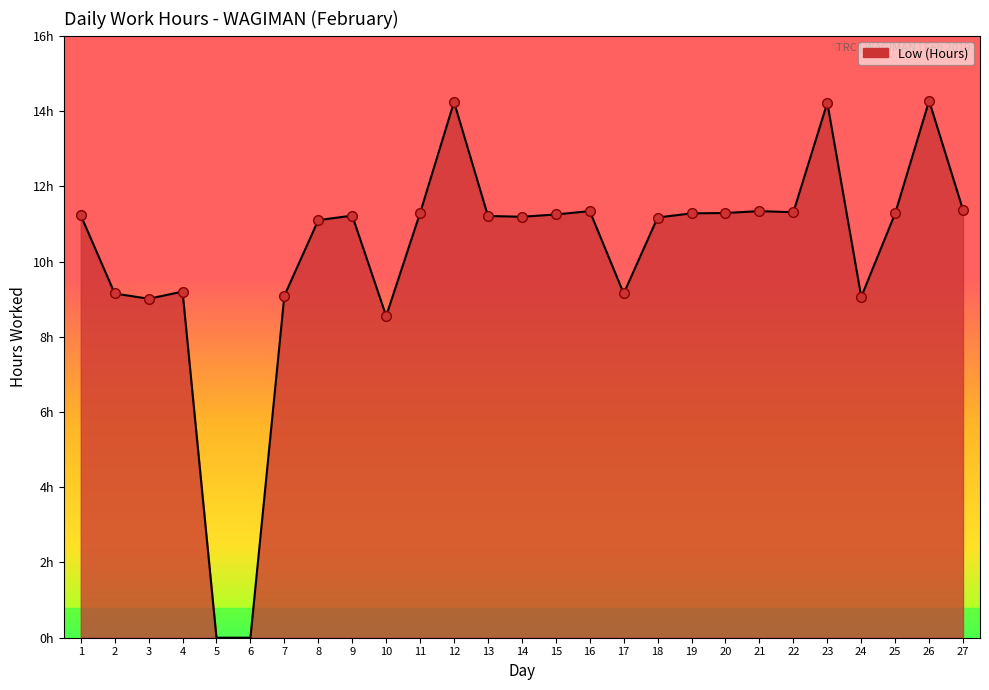

The chart shows a value of 14.3 at 26. True or false?

True